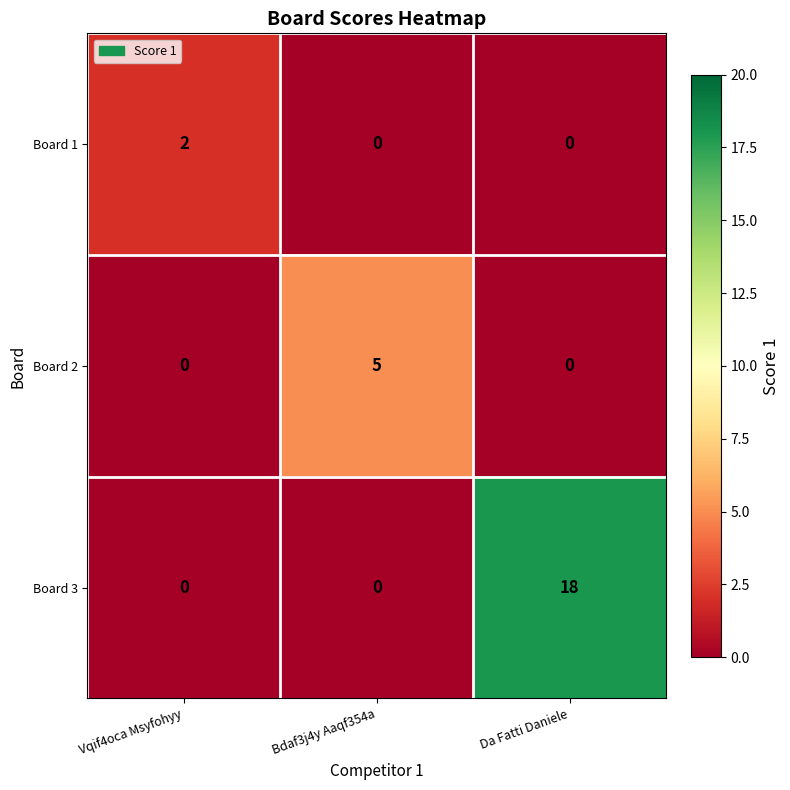

How many Board 1 values are between 0 and 2?

3